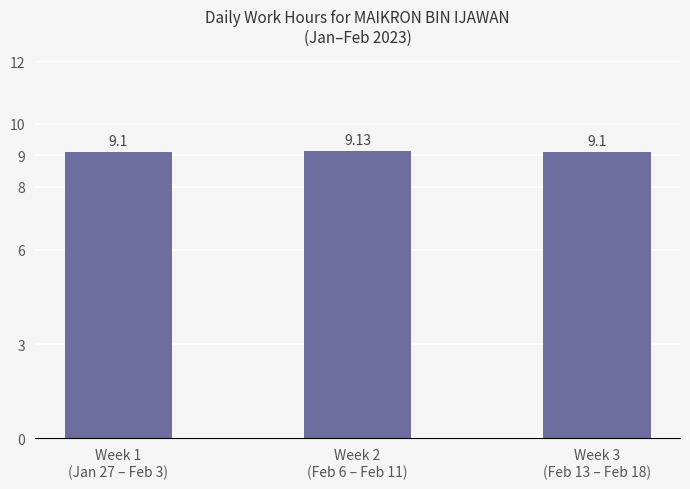

What is the sum of all values?

27.3